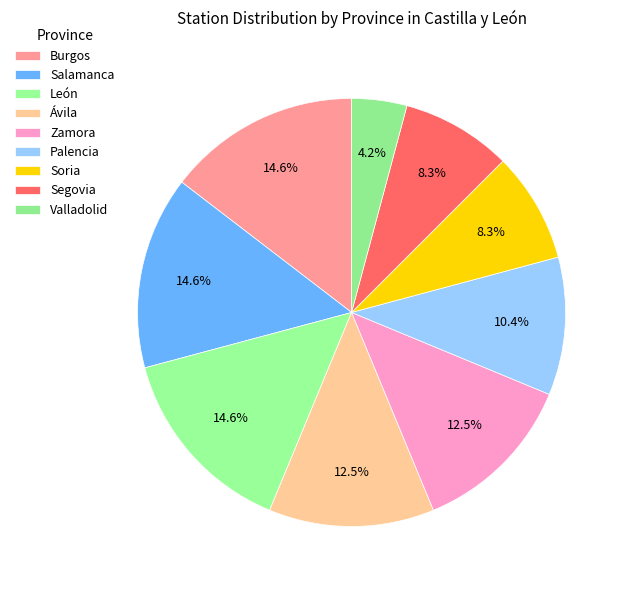

What percentage is NOT represented by León?

85.4%